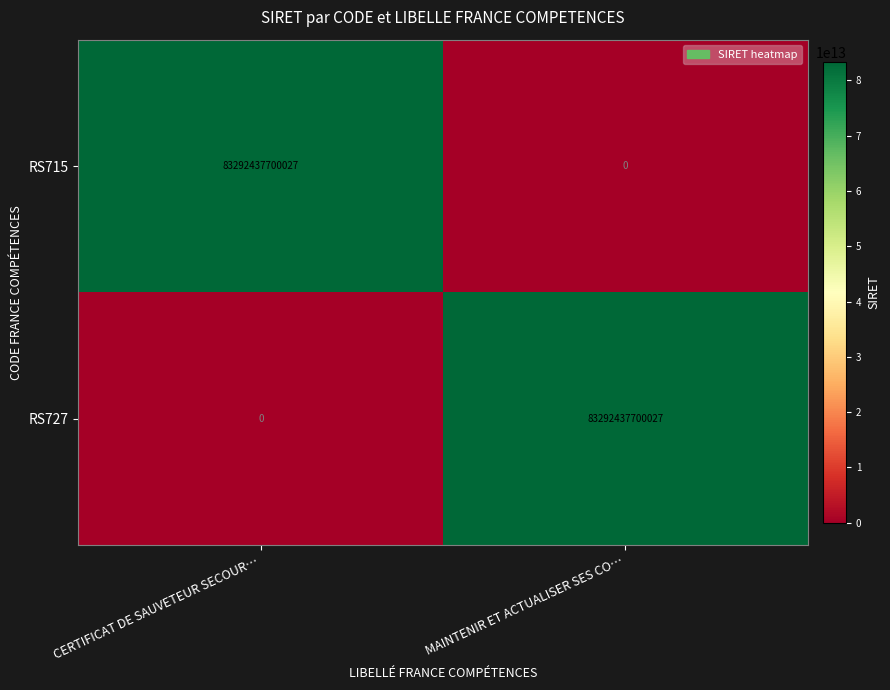

At which label does RS715 reach its peak?

CERTIFICAT DE SAUVETEUR SECOUR…